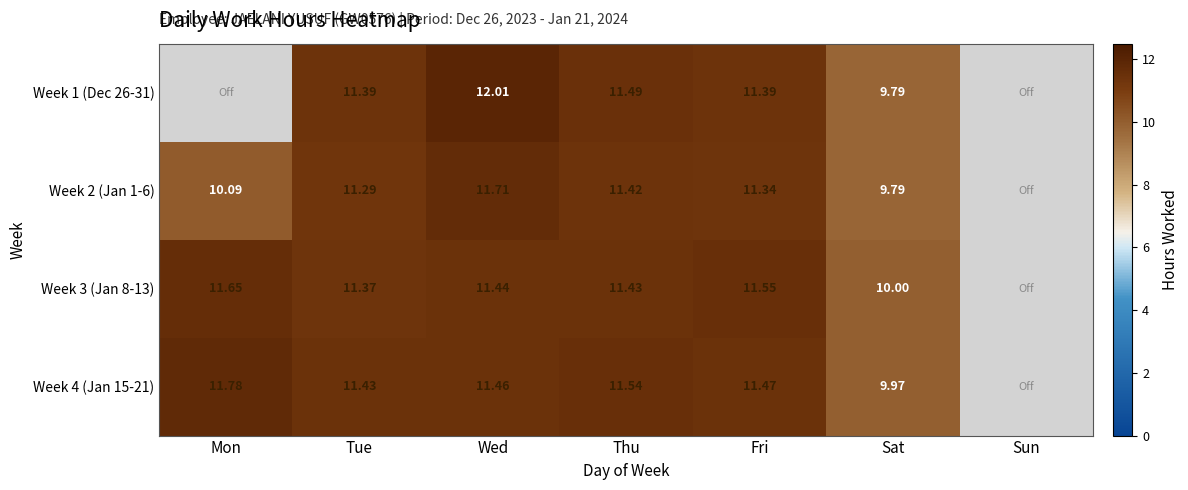

Is the value of Week 1 (Dec 26-31) at Fri greater than the value of Week 4 (Jan 15-21) at Wed?

No